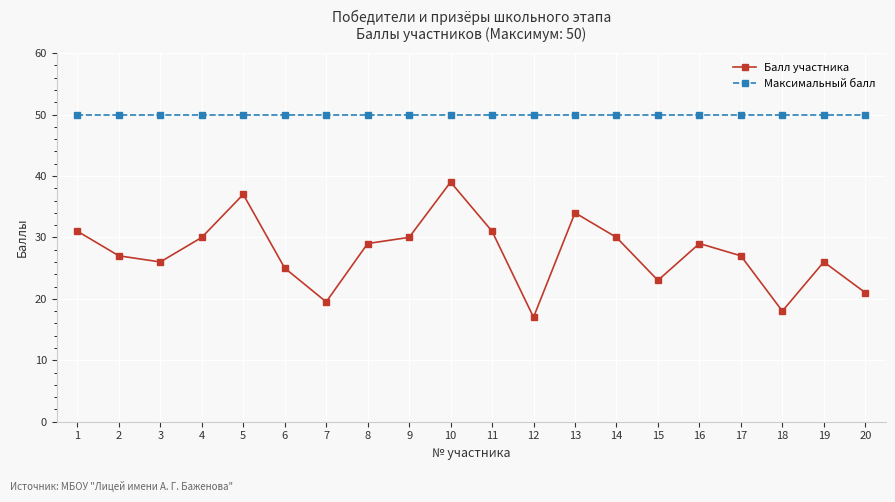

What is the value of the Максимальный балл point at the 14th from the left?

50.0